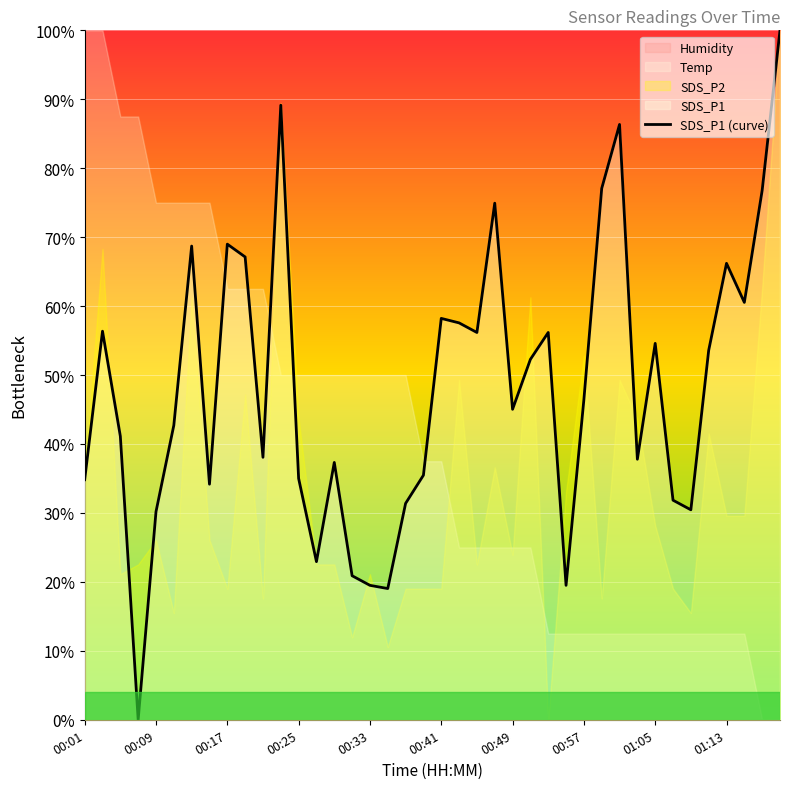

Is it true that SDS_P1 (curve) equals 108.1 at 01:13?

False